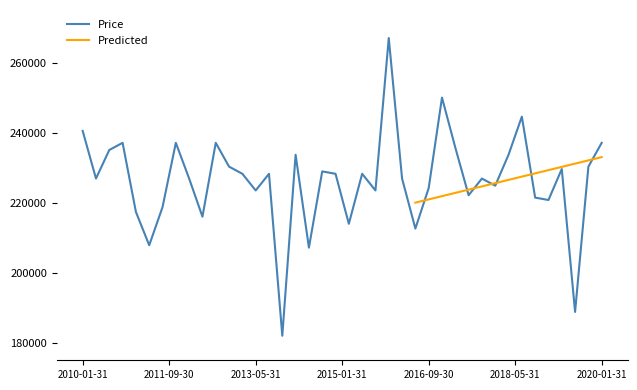

What is the value of the 9th point from the left?

226880